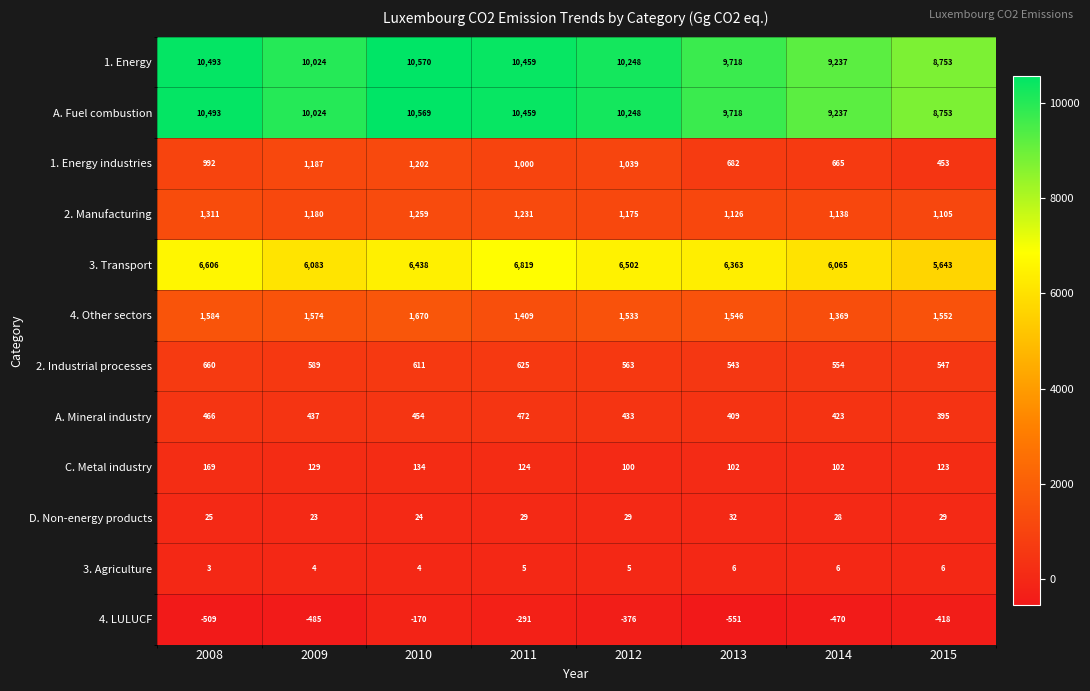

Rank the series by their maximum value, from lowest to highest.

4. LULUCF, 3. Agriculture, D. Non-energy products, C. Metal industry, A. Mineral industry, 2. Industrial processes, 1. Energy industries, 2. Manufacturing, 4. Other sectors, 3. Transport, A. Fuel combustion, 1. Energy